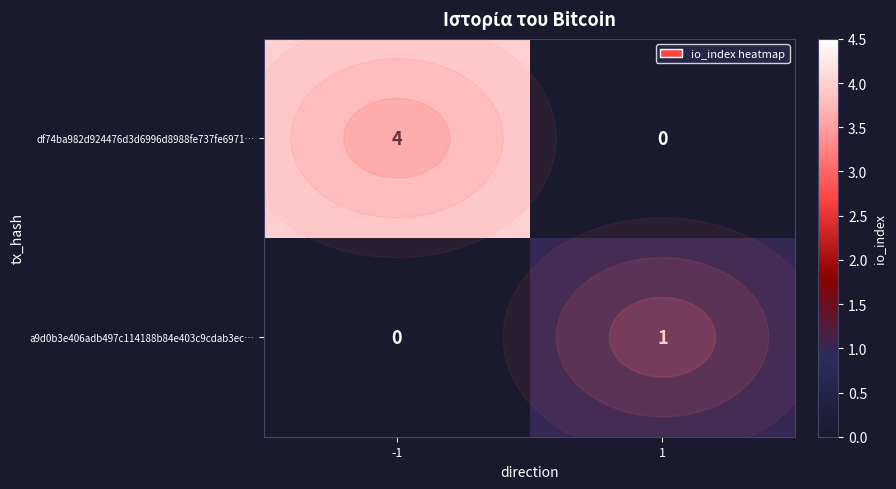

What is the spread (max minus min) of values at -1?

4